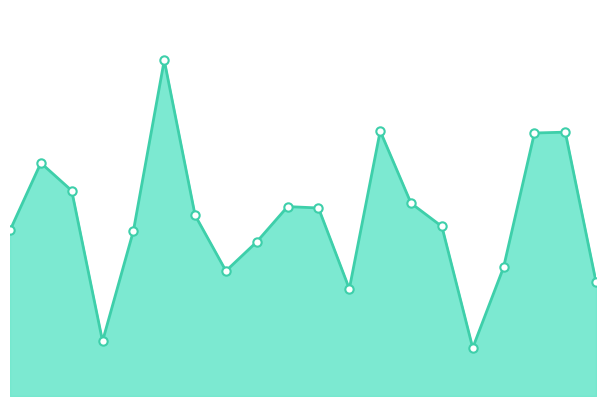

Is this an area chart (filled region under the line)?

Yes